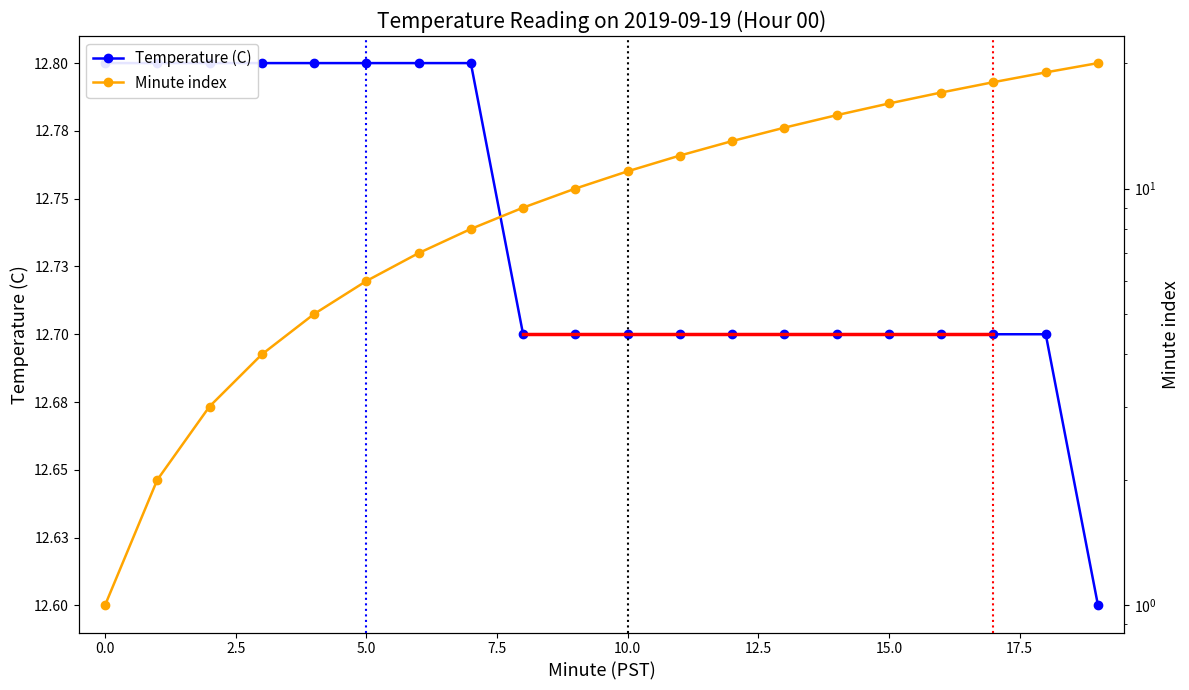

True or false: Temperature (C) and Minute index intersect in this chart.

True